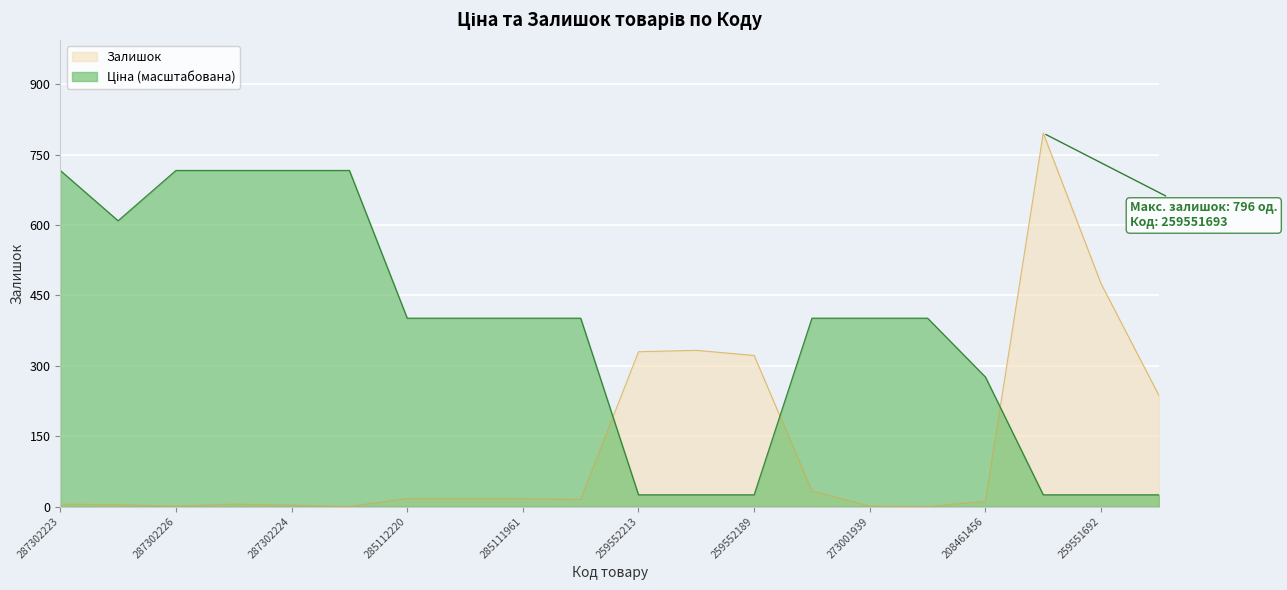

Which series changed the most between 287302223 and 259551690?

Ціна